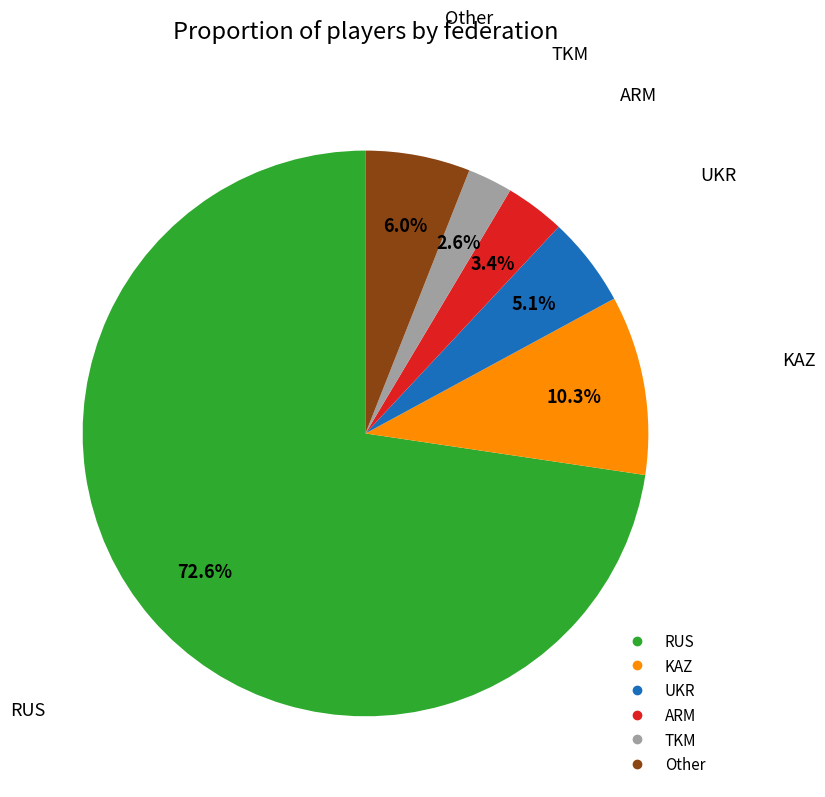

Which slice is the smallest?

TKM